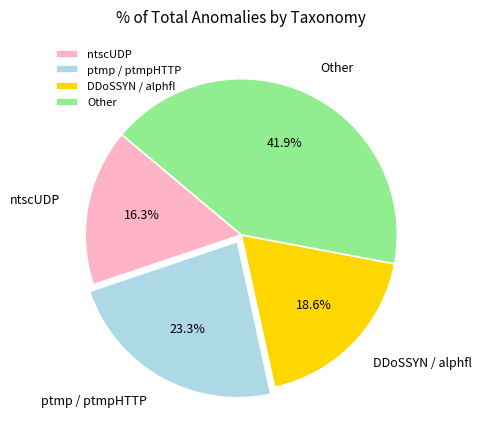

Rank the categories by value from highest to lowest.

Other, ptmp / ptmpHTTP, DDoSSYN / alphfl, ntscUDP